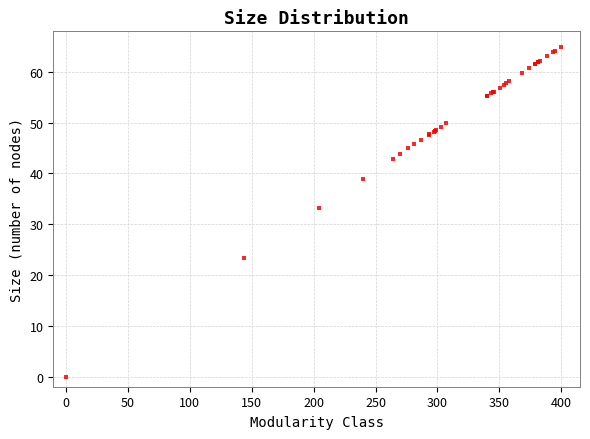

What Y value in the scatter plot is closest to 32?

33.2